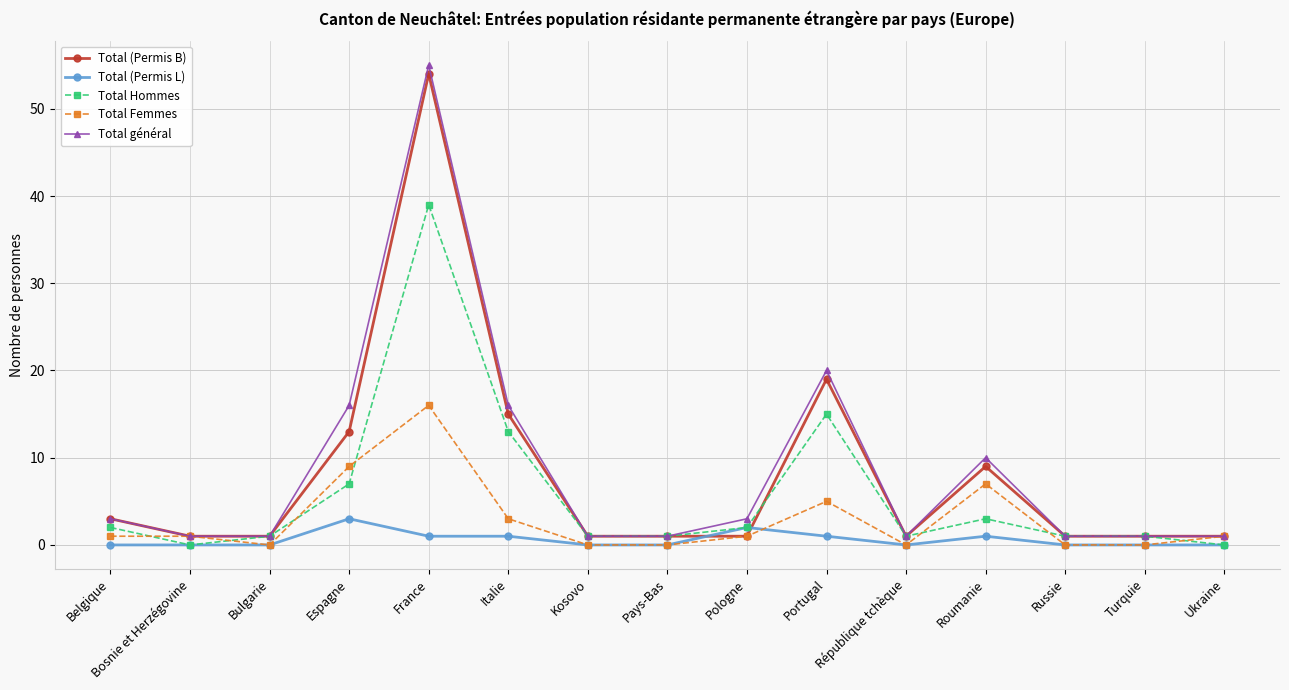

Which series ends up on top after the final intersection of Total Hommes and Total Femmes?

Total Femmes